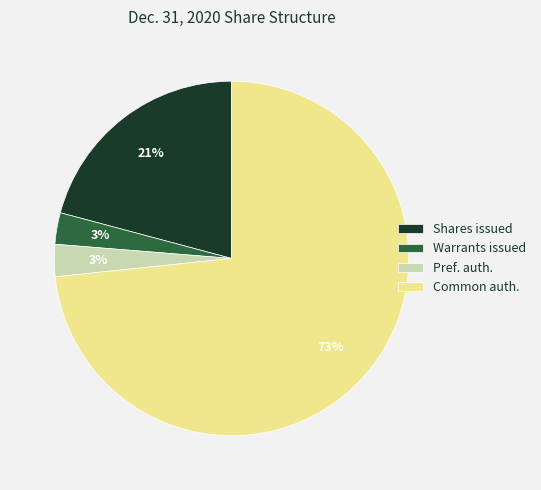

To the nearest percent, what is the combined percentage of Common auth. and Pref. auth.?

76%